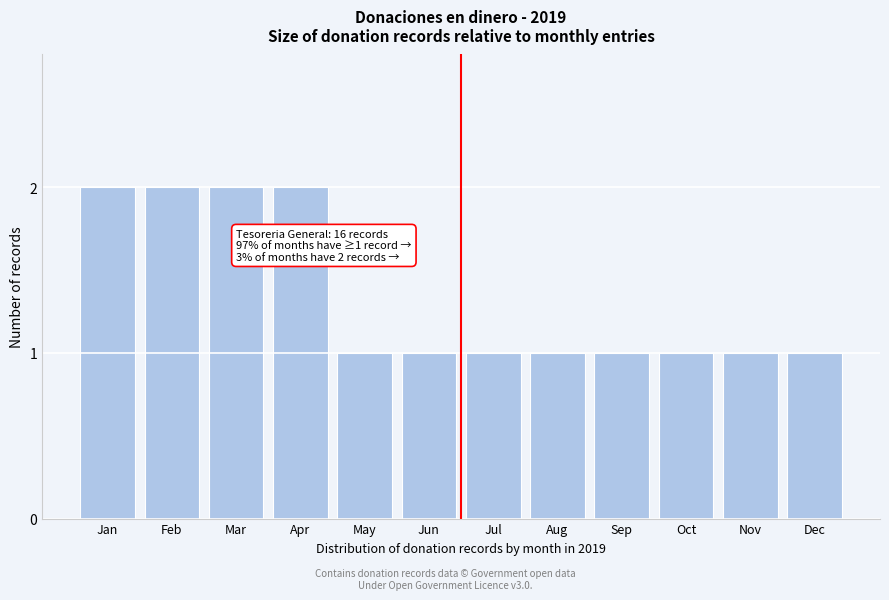

Reading left to right, list all the values displayed in this chart.

2	2	2	2	1	1	1	1	1	1	1	1